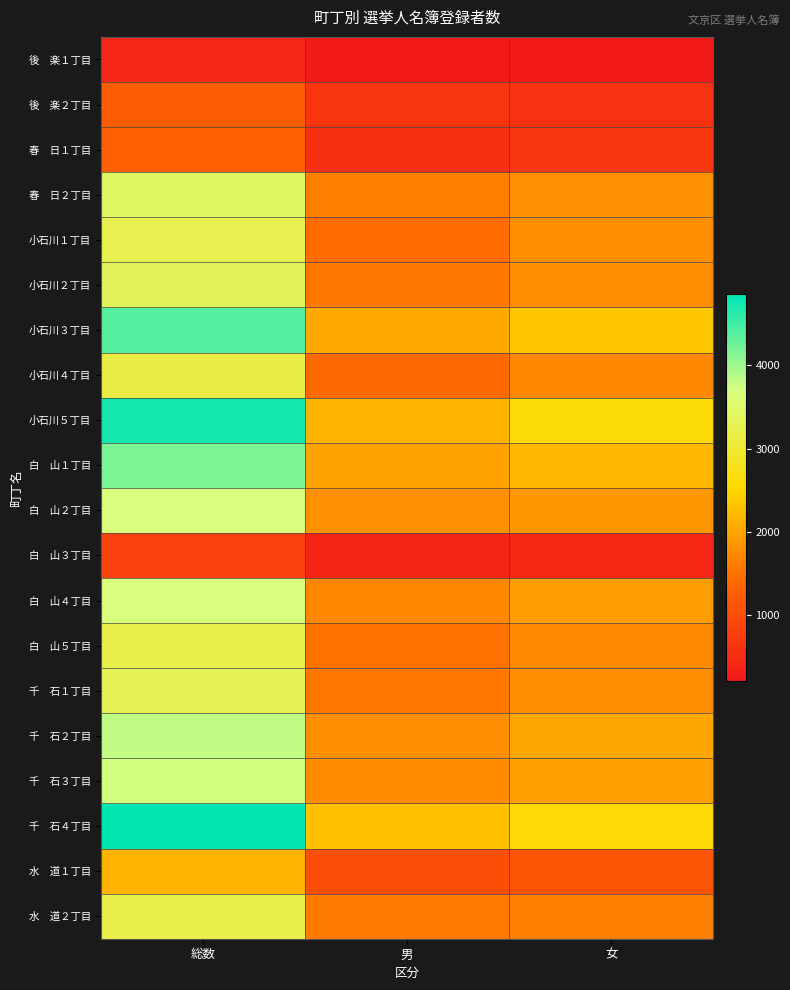

How many categories are shown in the chart?

3